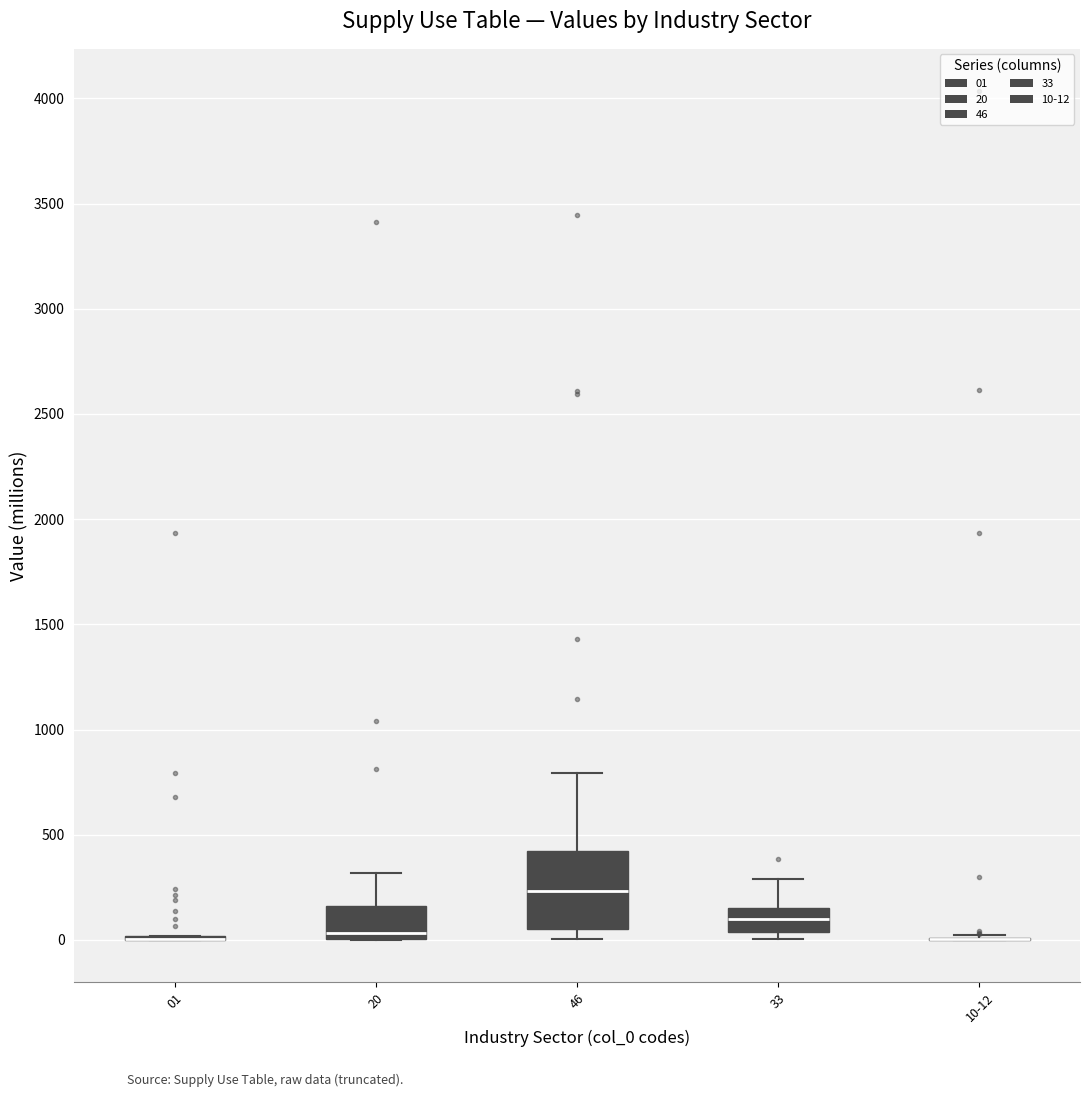

Where is the upper edge of the box for 46 on the y-axis? The values are not printed on the chart, so give them approximately, as read against the axis.

400